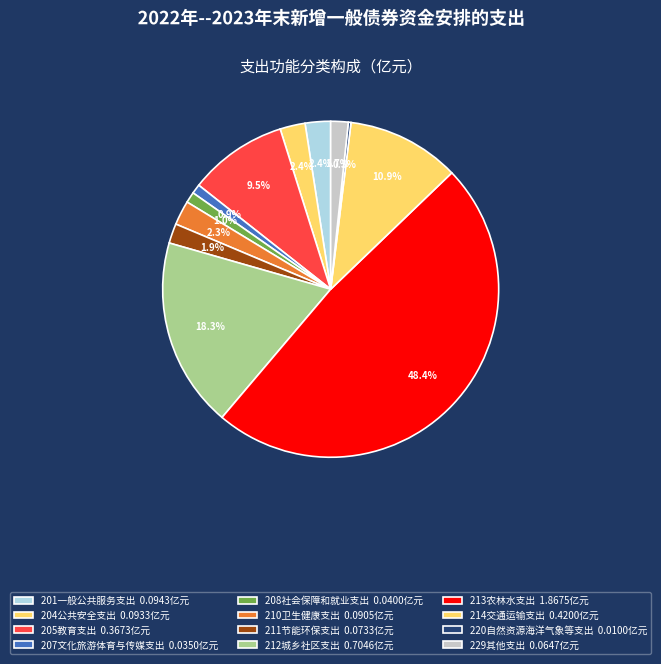

Does any single category account for the majority?

No